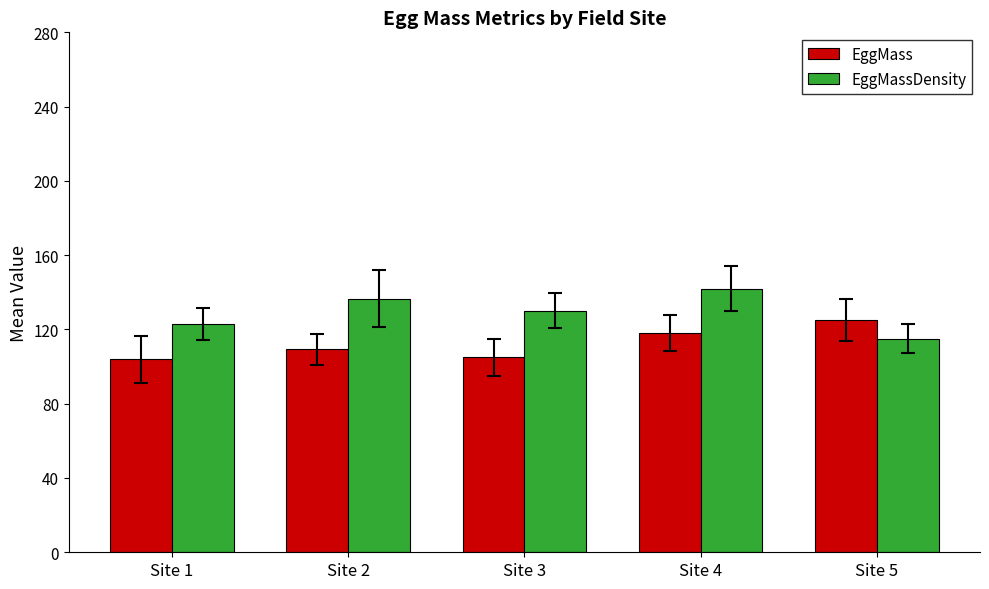

What is the total value across all series at Site 3?

235.0